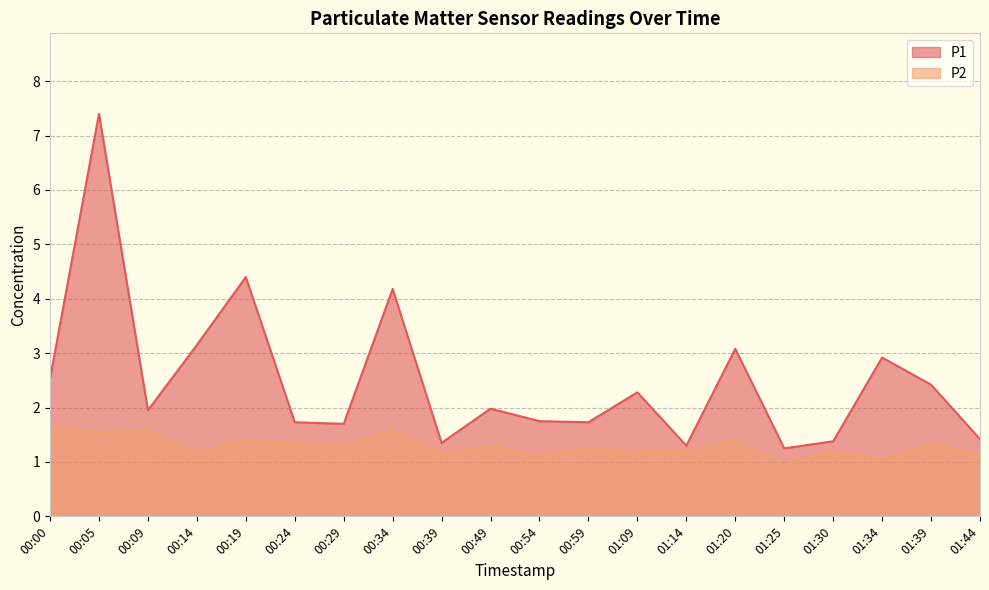

What is the difference between the P2 values at 00:54 and 00:09?

0.5